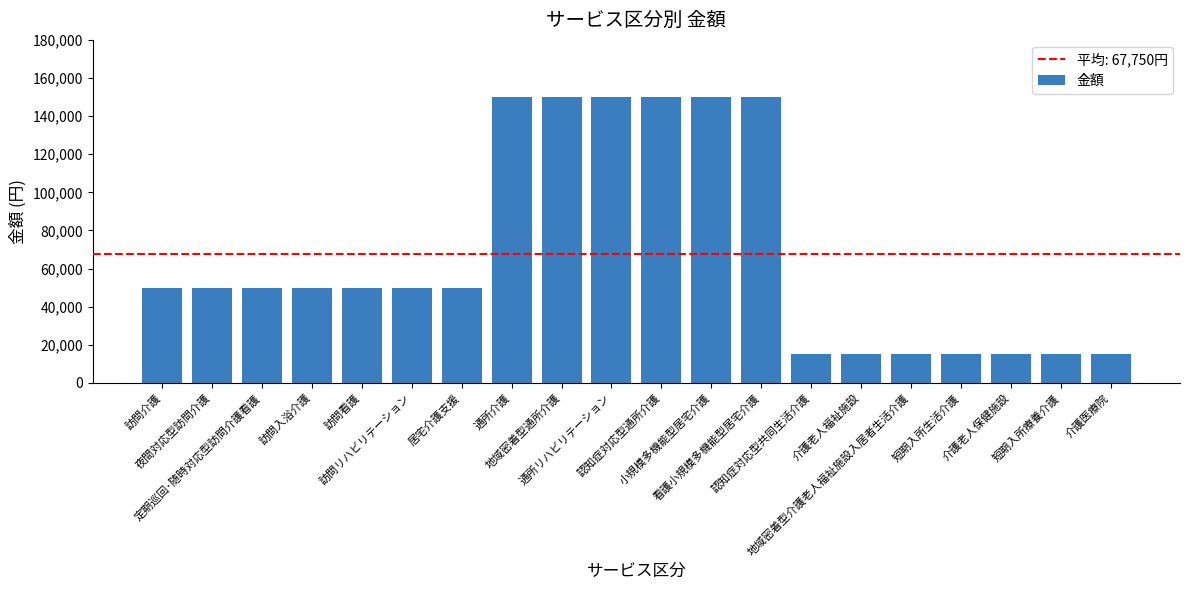

Reading left to right, transcribe all the data shown in this chart.

50000	50000	50000	50000	50000	50000	50000	150000	150000	150000	150000	150000	150000	15000	15000	15000	15000	15000	15000	15000